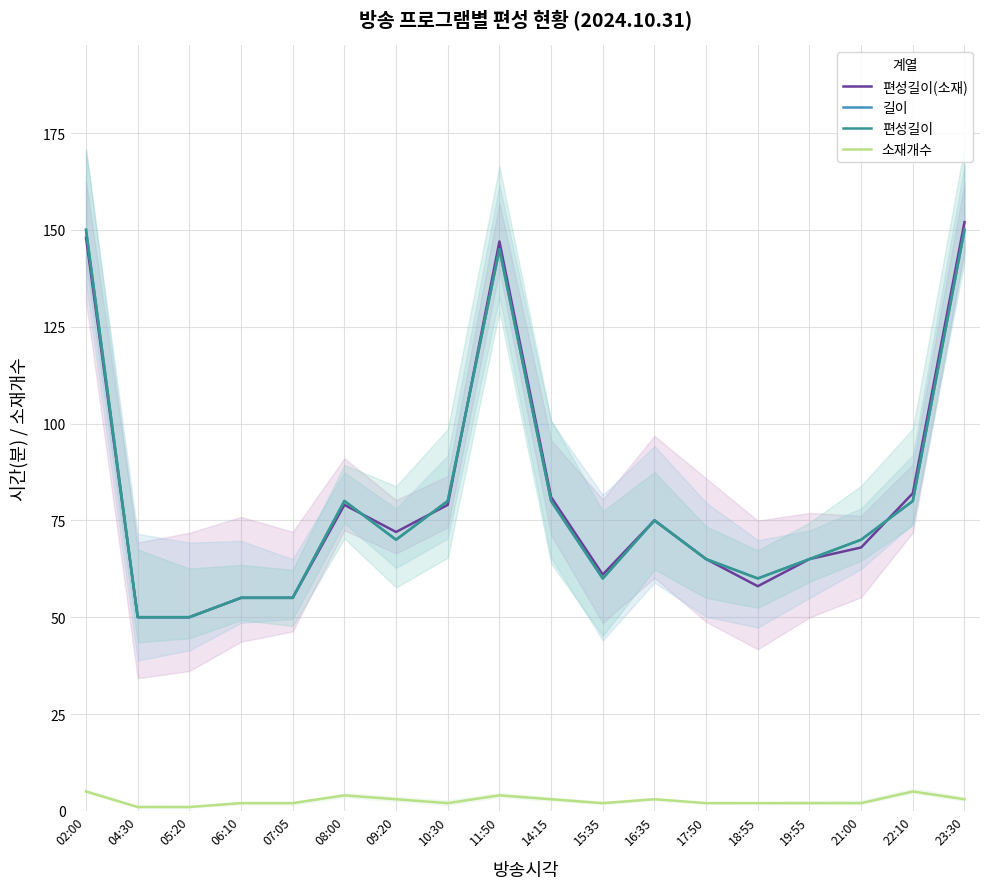

True or false: 길이 has a value of 145 at 11:50.

True